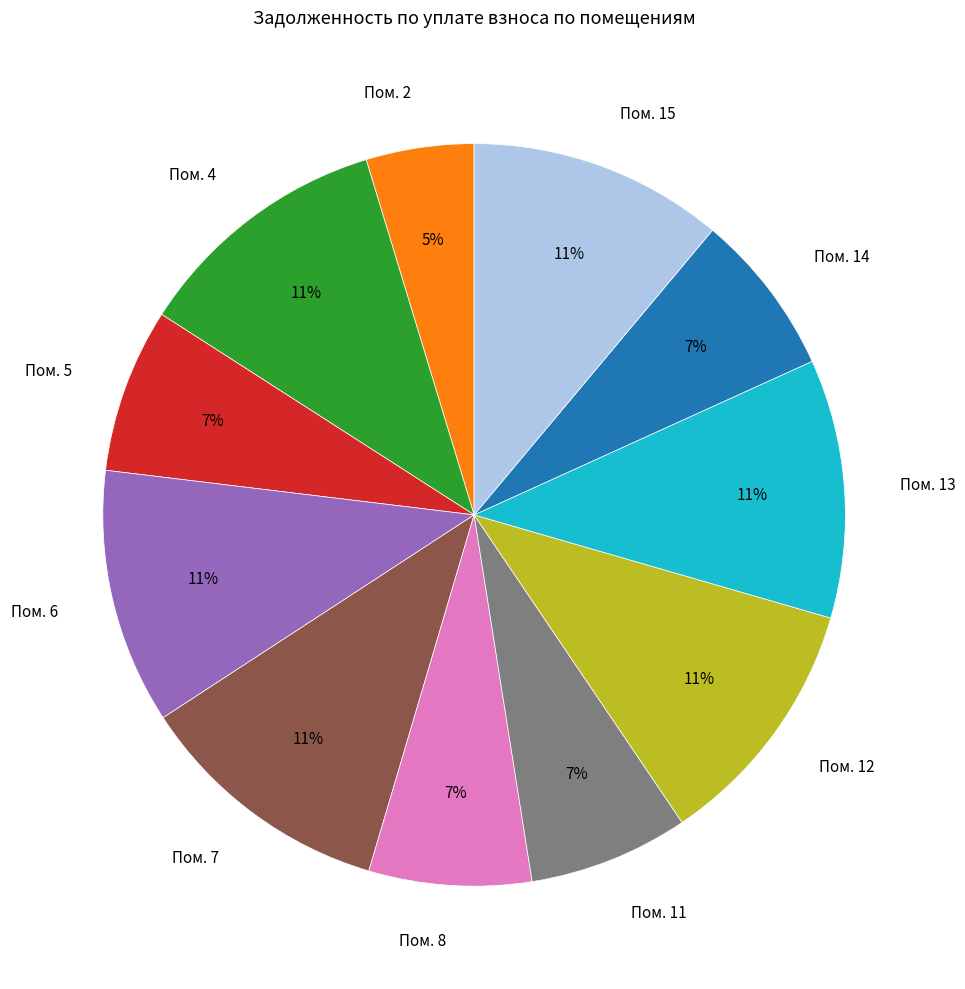

Is there any slice that represents more than half of the pie?

No